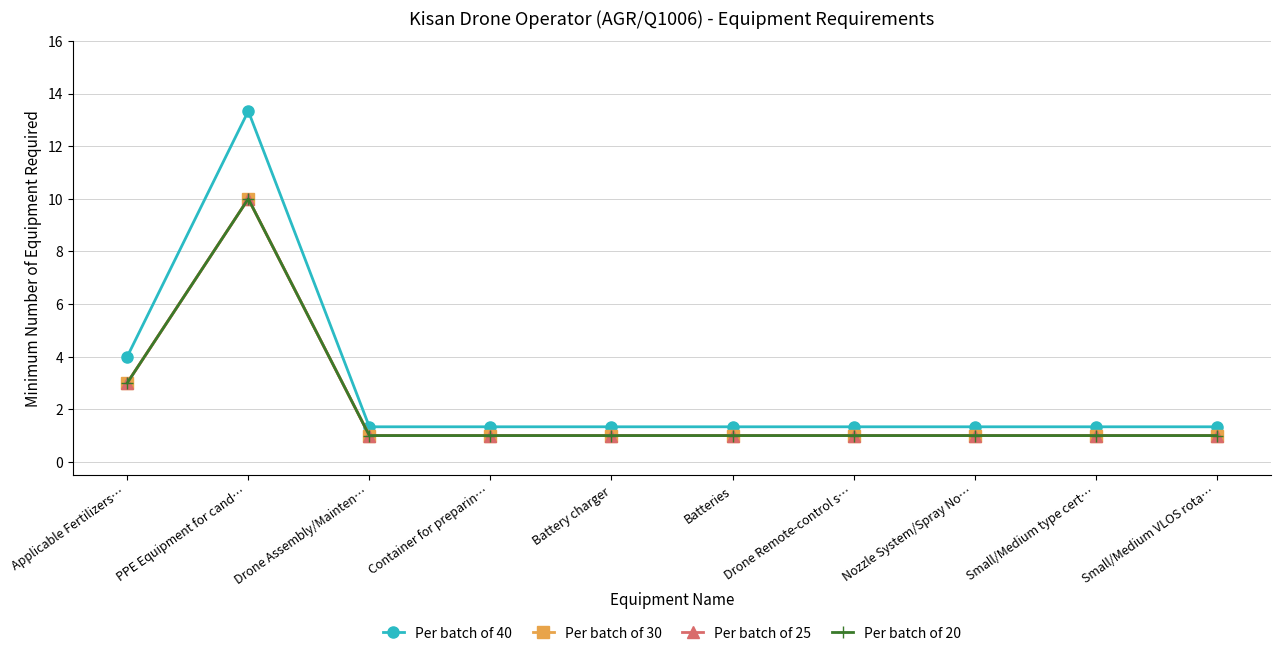

What are all the series names shown in the legend?

Per batch of 40, Per batch of 30, Per batch of 25, Per batch of 20